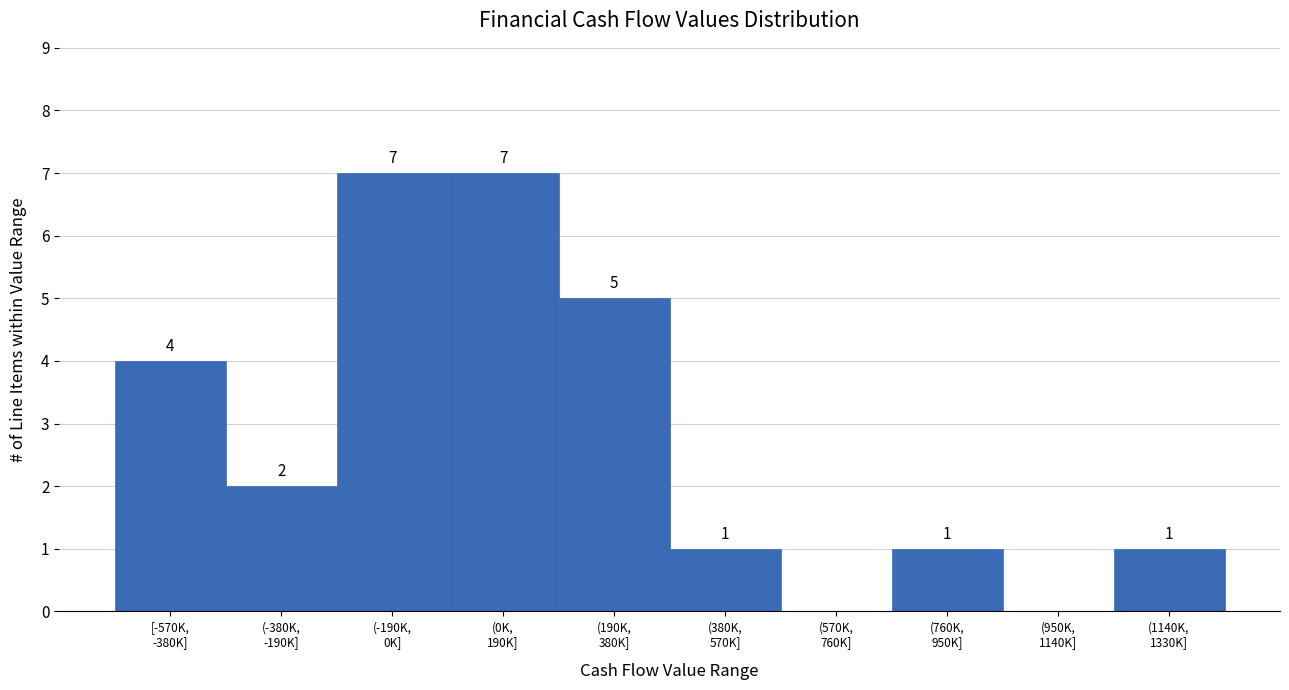

What is the sum of all values?

28